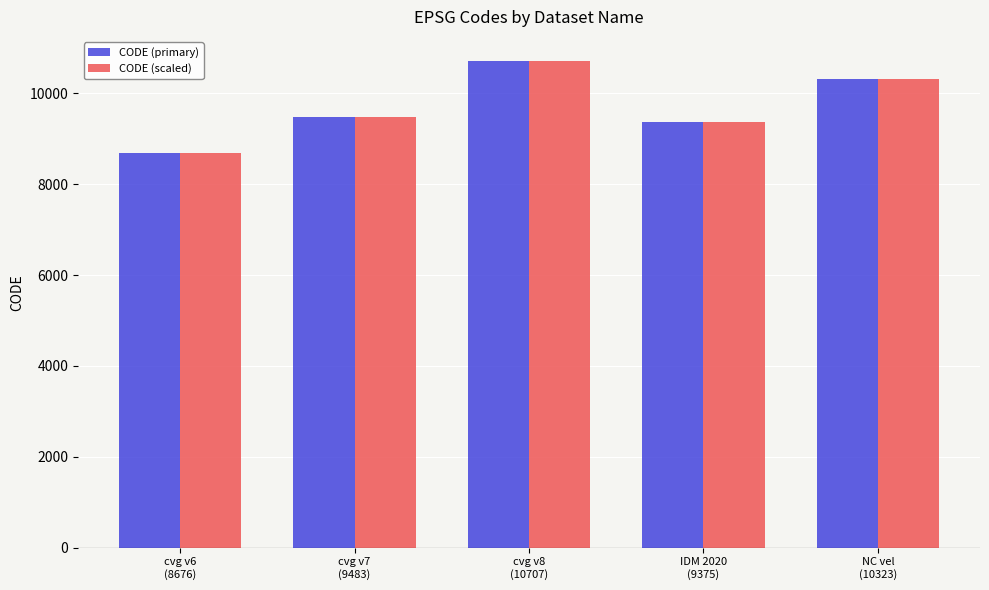

What is the average value of the CODE (primary) series?

9713